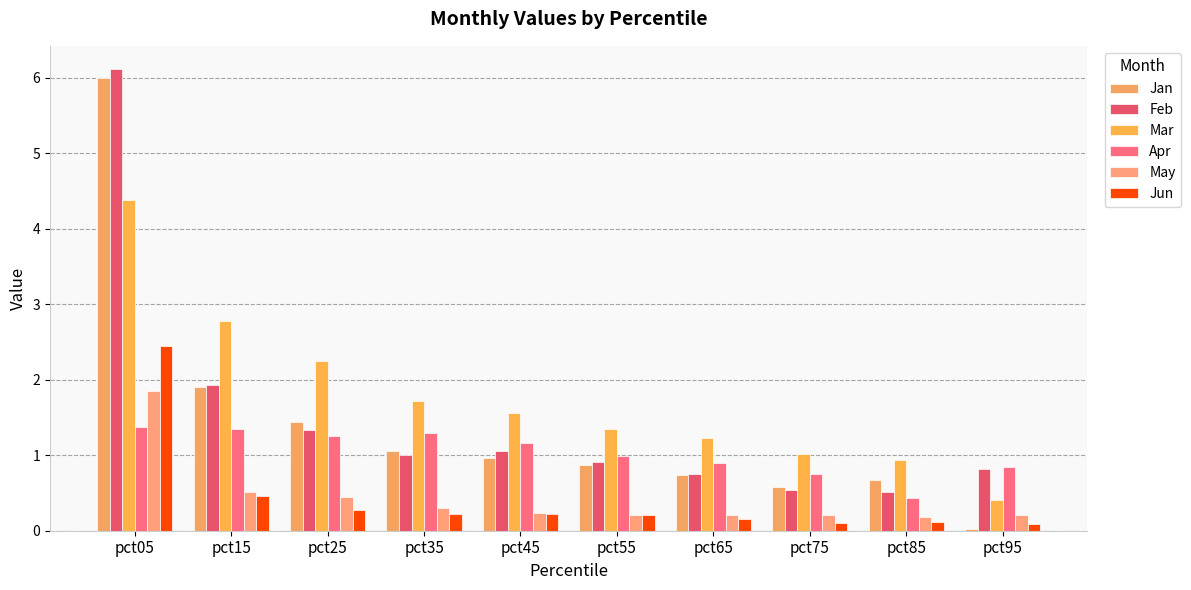

Where does the Apr series first go above 1?

pct05